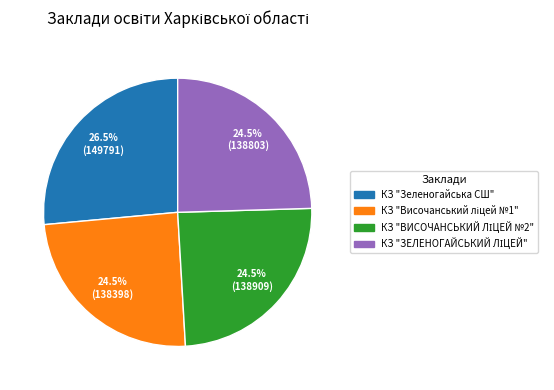

Is there a majority slice in this chart?

No